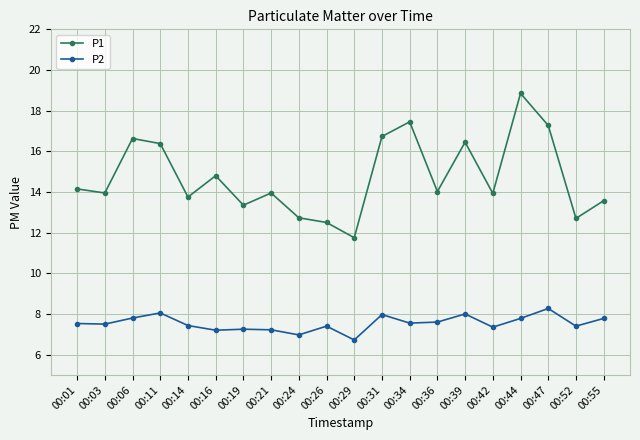

True or false: P1 and P2 intersect in this chart.

False